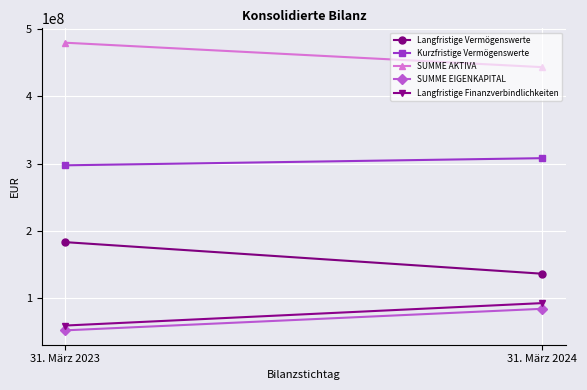

How many lines are shown in the chart?

5